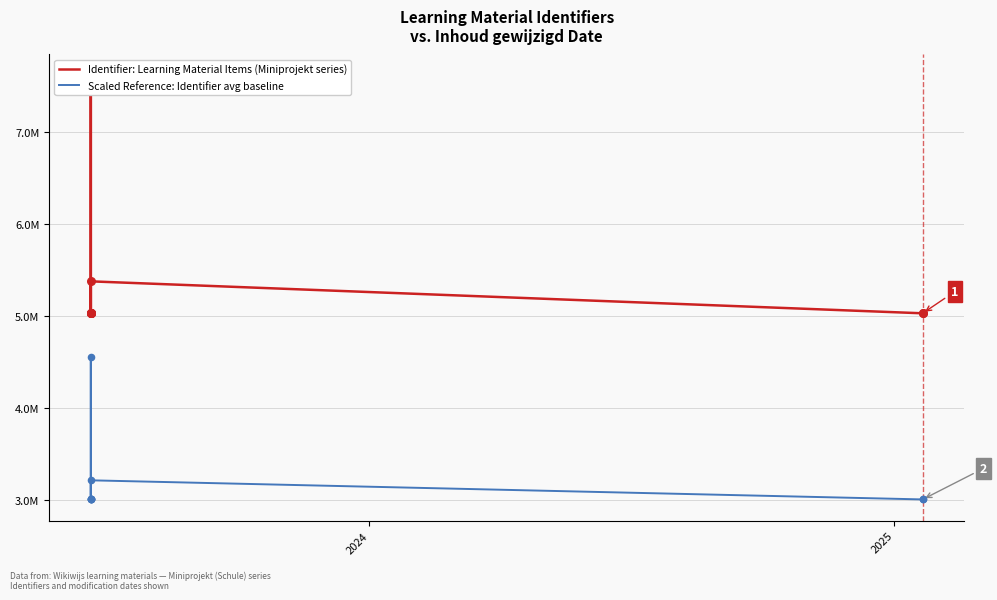

Is the value of Identifier: Learning Material Items (Miniprojekt series) at 2024 greater than the value of Scaled Reference: Identifier avg baseline at 2023?

Yes